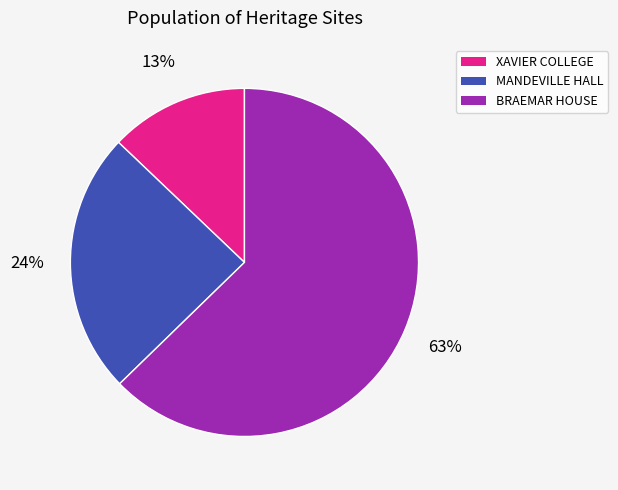

How many slices are in this pie chart?

3